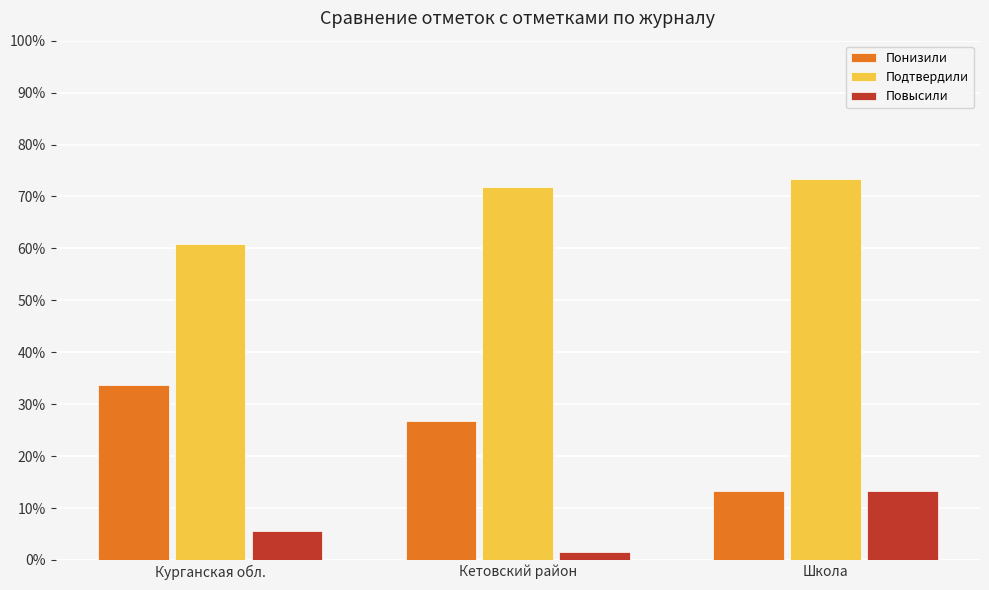

At which label does Подтвердили reach its minimum?

Курганская обл.